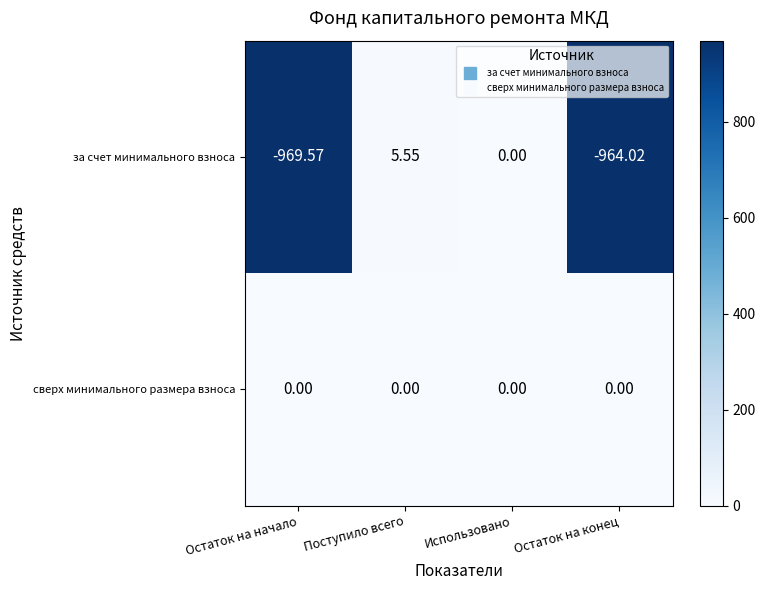

Between Остаток на начало and Поступило всего, which series saw the biggest shift?

за счет минимального взноса